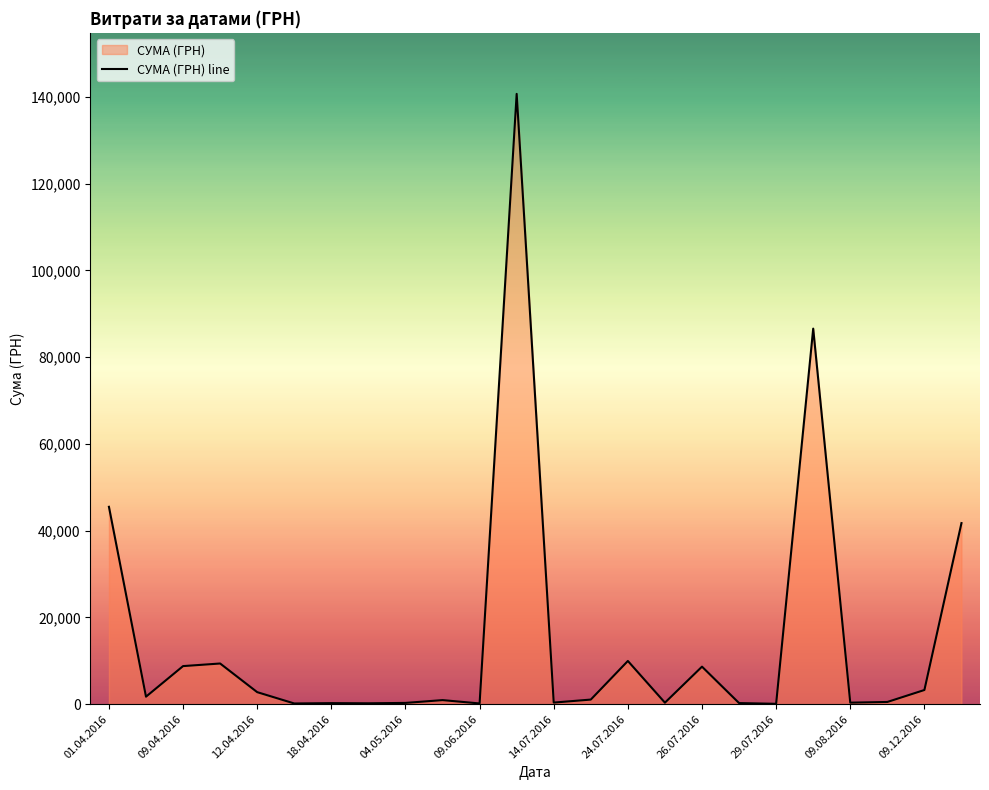

What is the greatest value displayed?

140706.2